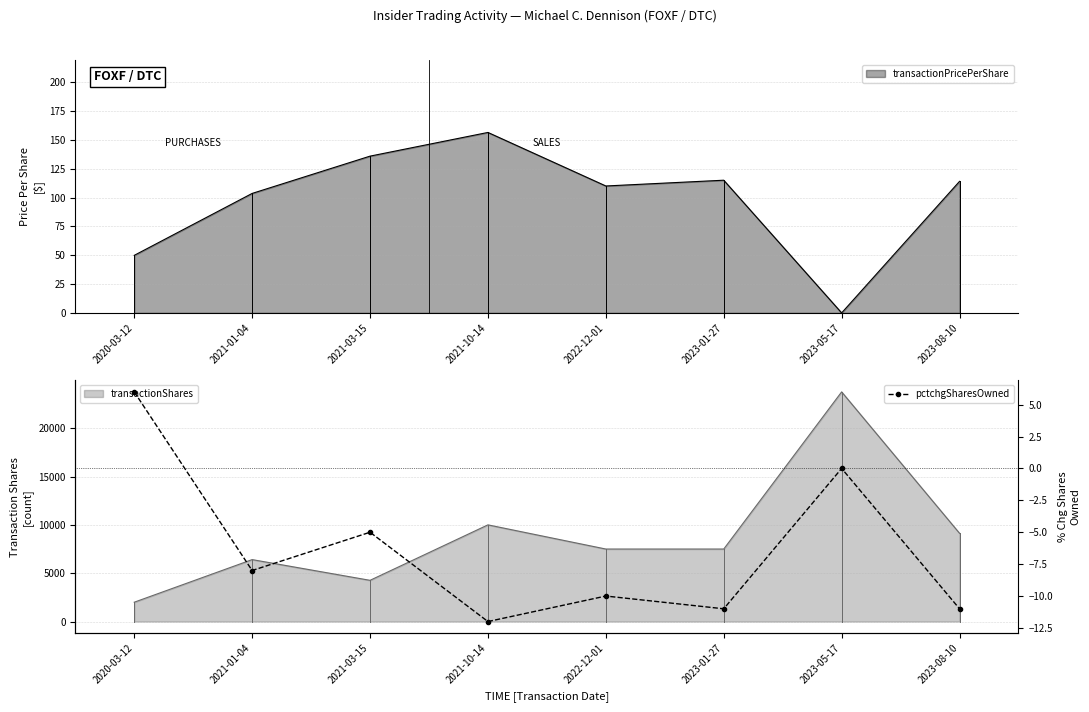

How many values exceed -8?

3